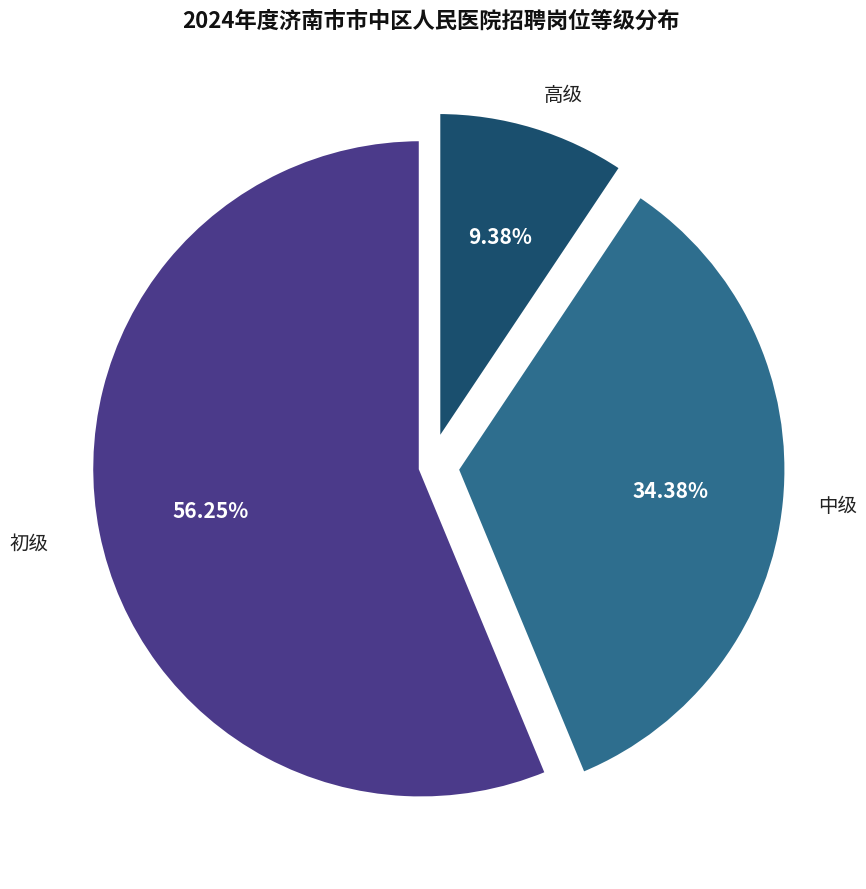

What percentage is NOT represented by 中级?

65.6%